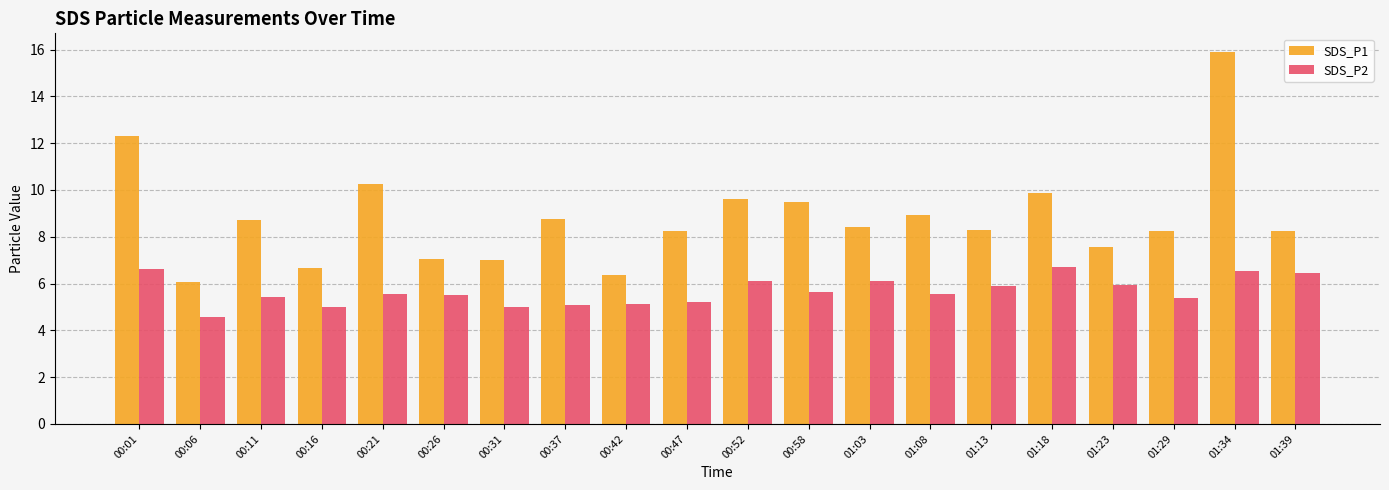

What is the sum of all SDS_P2 values?

113.6